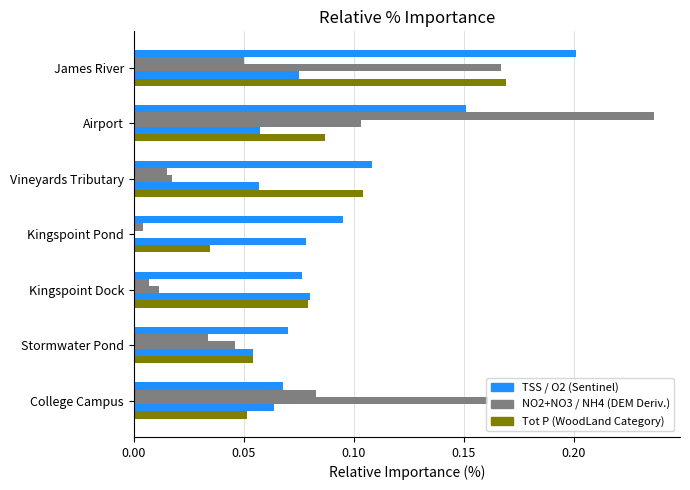

What is the value of the NH4 bar at the 7th from the left?

0.2